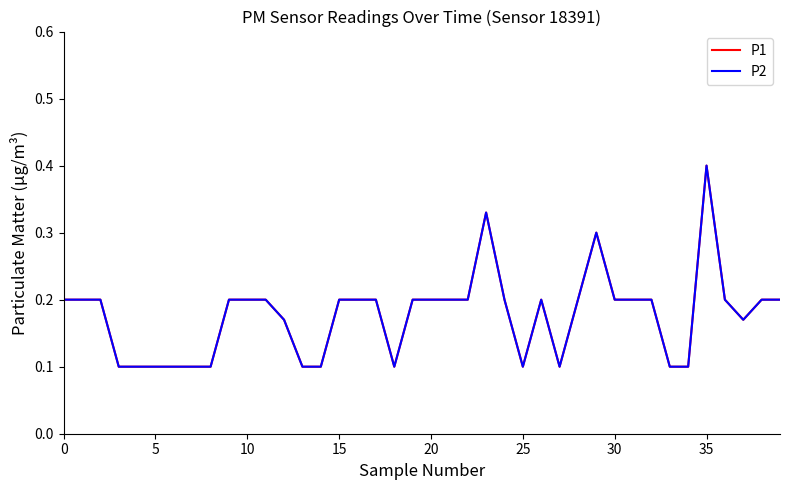

What is the difference between the second highest and second lowest values in the P2 series?

0.2